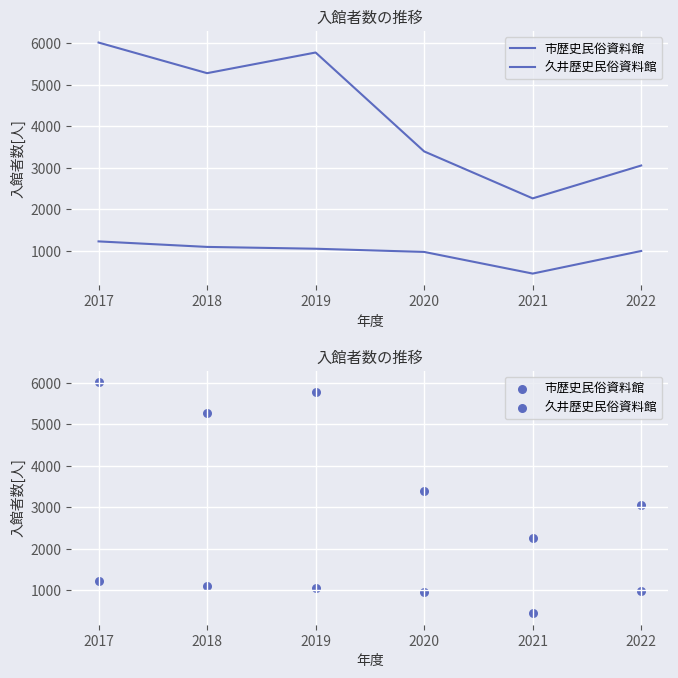

Which series has the largest Y range (max minus min)?

市歴史民俗資料館